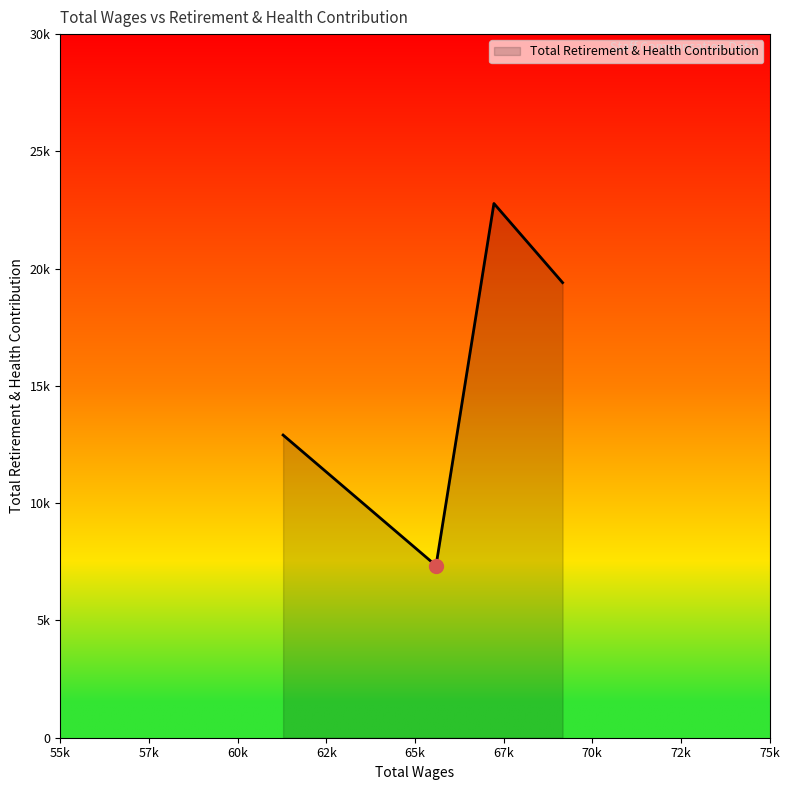

Reading right to left, transcribe all the data shown in this chart.

19405	22778	7337	12905